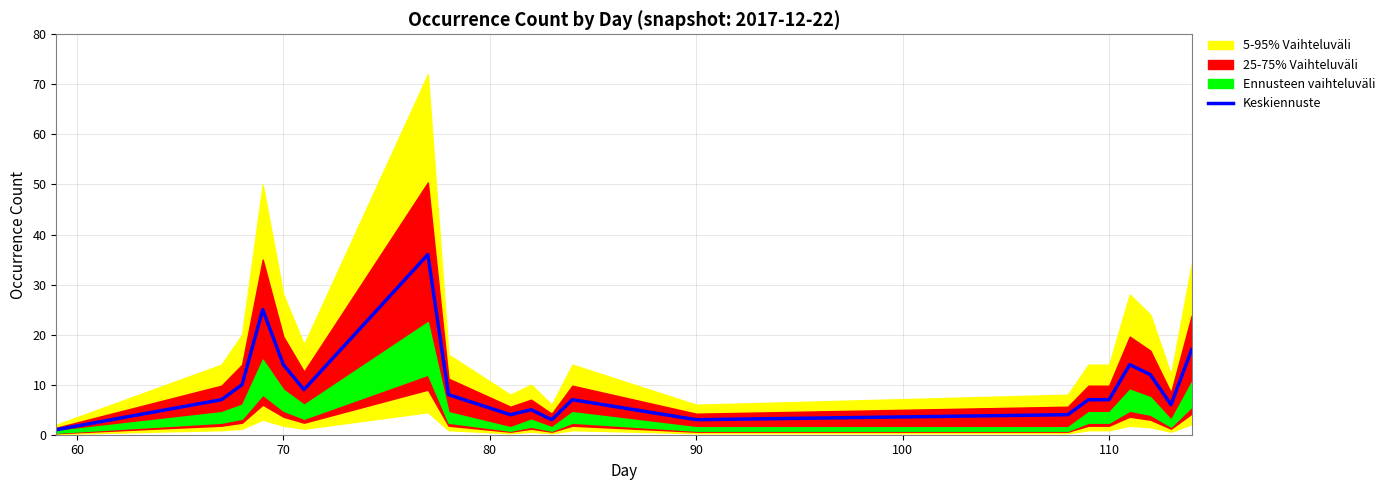

Does the chart have visible grid lines?

Yes